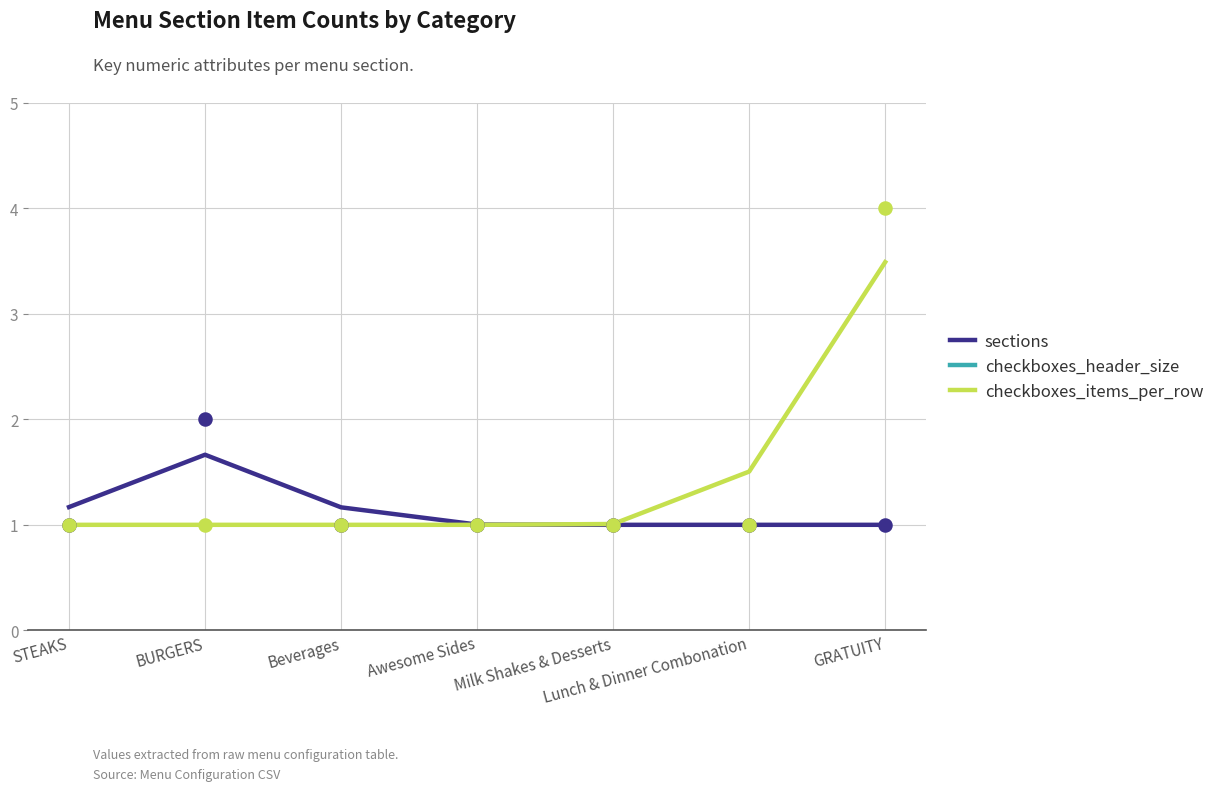

What are all the series names shown in the legend?

sections, checkboxes_header_size, checkboxes_items_per_row